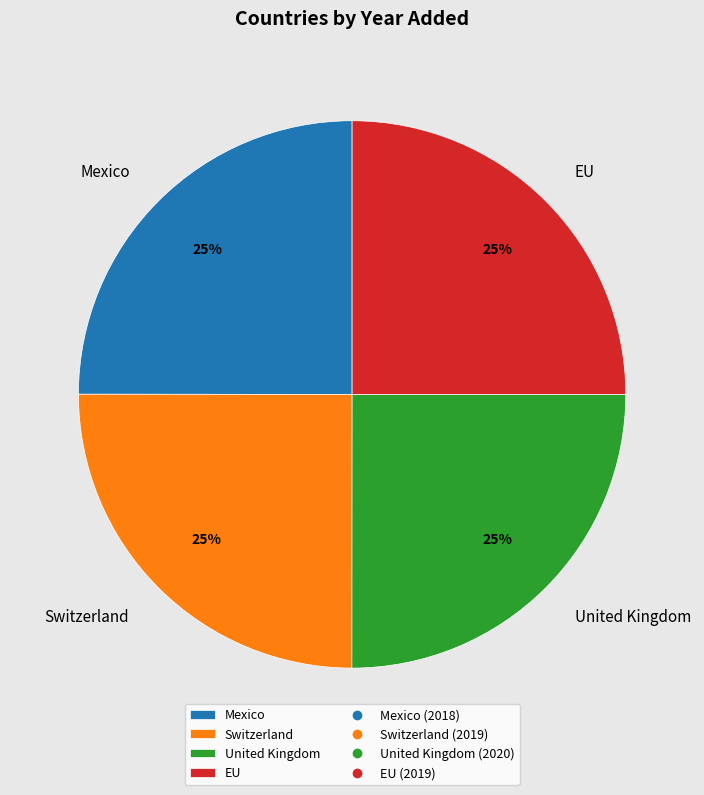

Does Mexico represent more than half of the total?

No